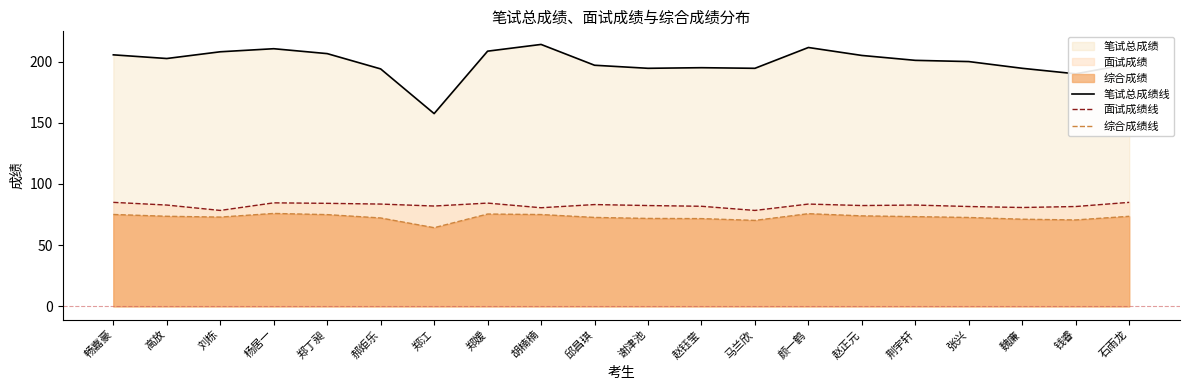

How many lines are shown in the chart?

3